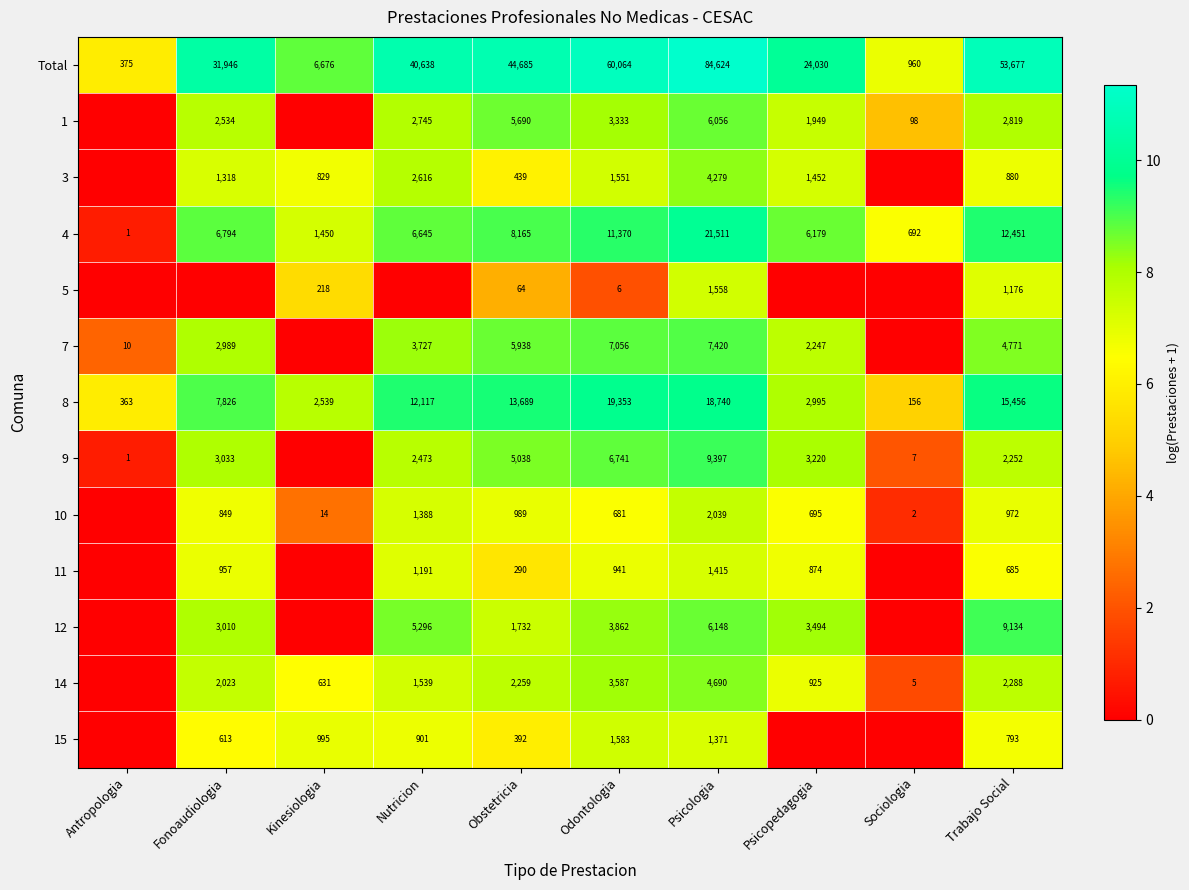

At how many categories does at least one series exceed 7?

8